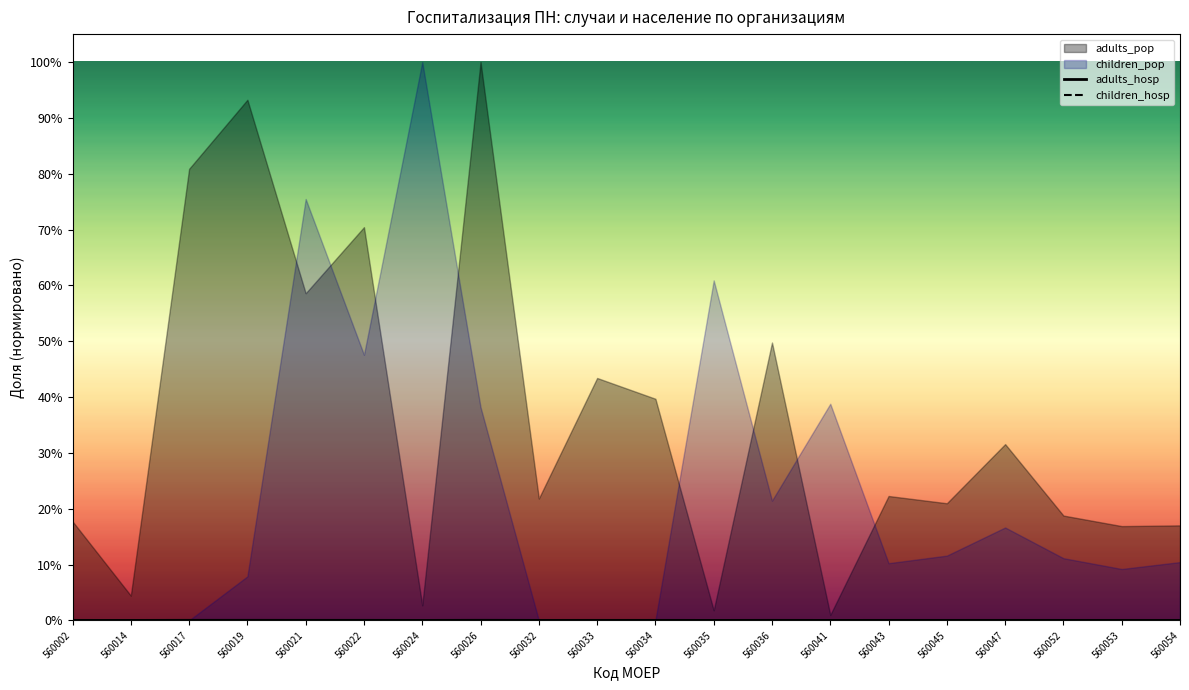

After their last crossing, which series has the higher values: children_hosp or adults_hosp?

adults_hosp